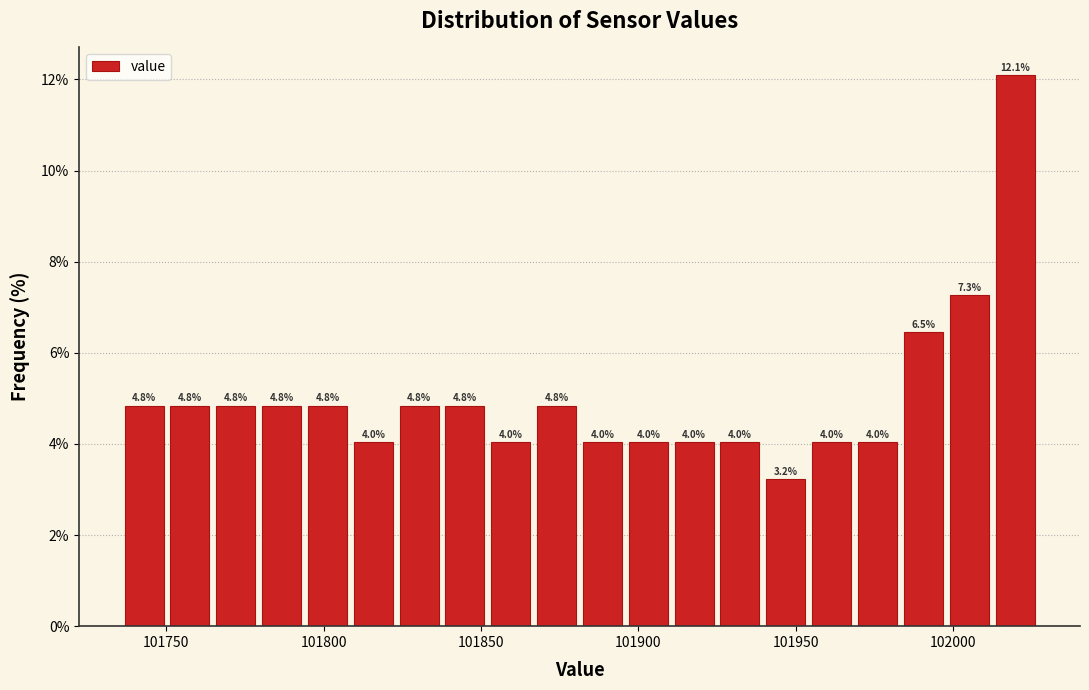

Around what value on the x-axis is the tallest bar? Give the approximate position of its centre, as read against the axis.

102020